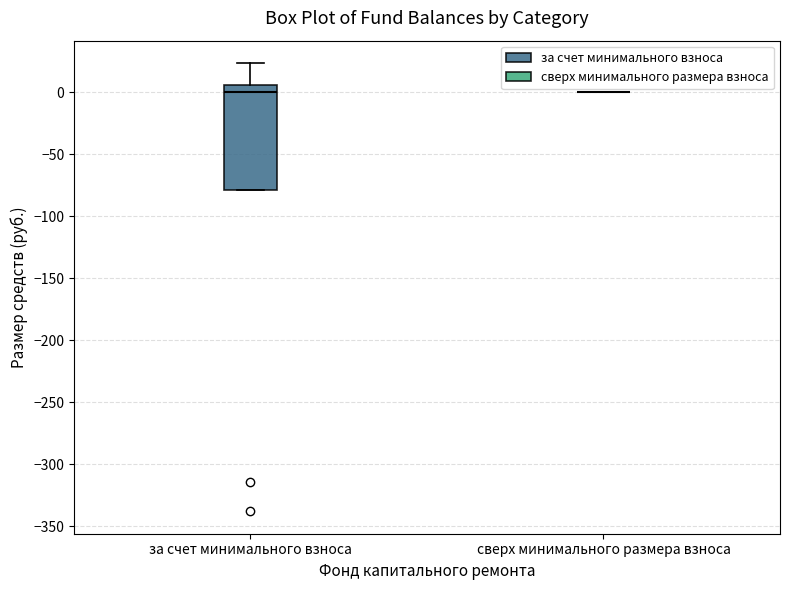

Where is the upper edge of the box for за счет минимального взноса on the y-axis? The values are not printed on the chart, so give them approximately, as read against the axis.

5